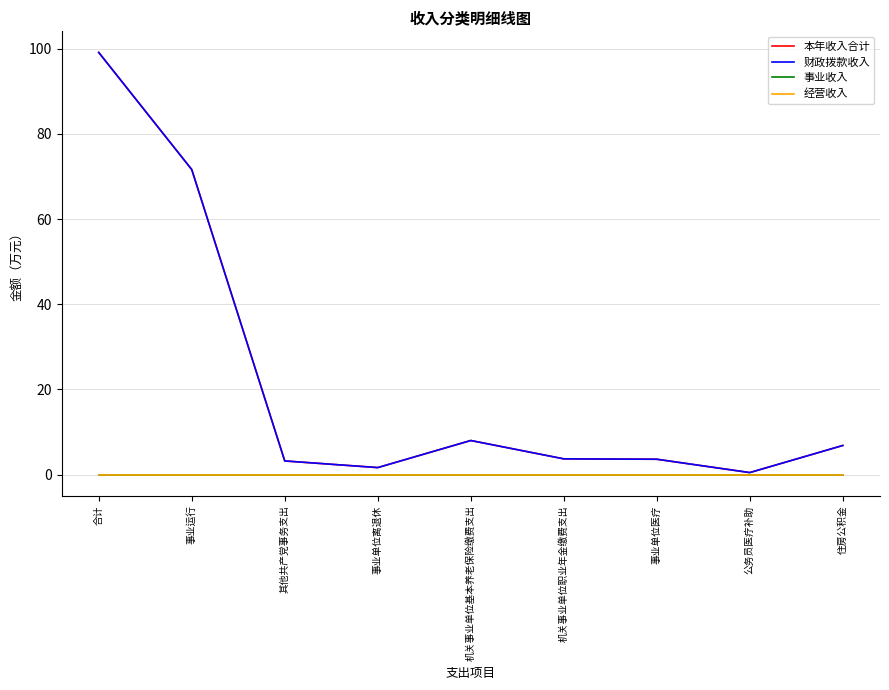

Does the chart have visible grid lines?

Yes